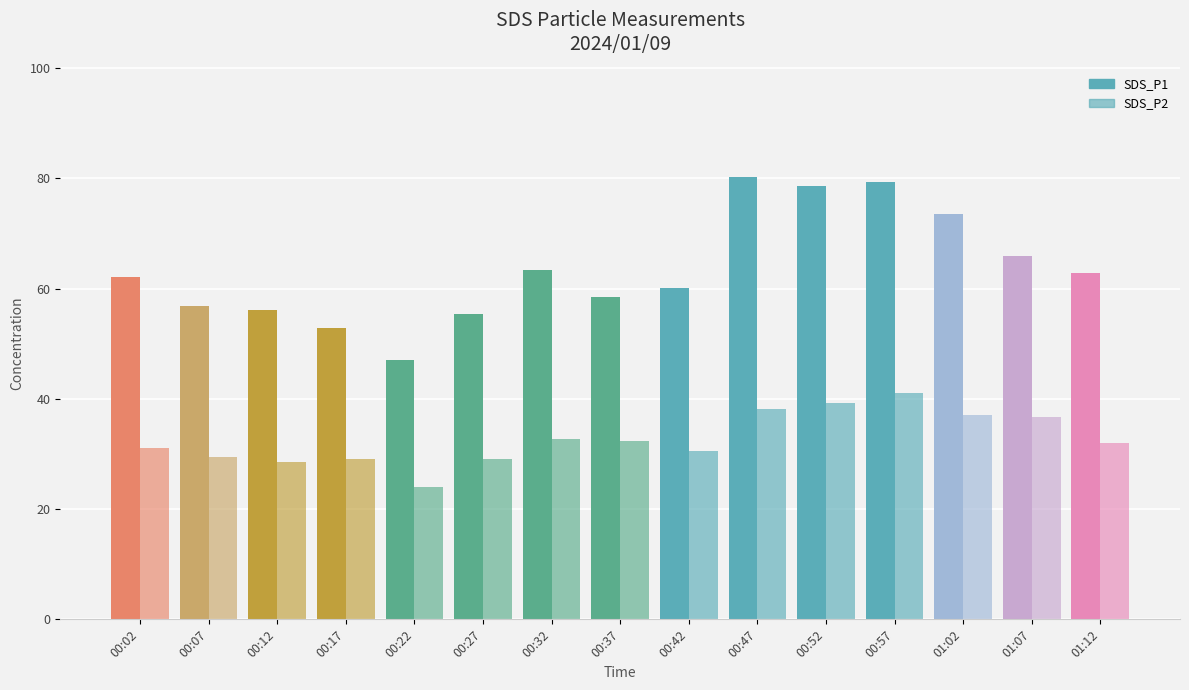

Reading left to right, what are all the values shown in this chart?

SDS_P1: 00:02=62.0	00:07=56.8	00:12=56.0	00:17=52.9	00:22=47.0	00:27=55.4	00:32=63.4	00:37=58.5	00:42=60.0	00:47=80.2	00:52=78.6	00:57=79.4	01:02=73.5	01:07=65.9	01:12=62.8
SDS_P2: 00:02=31.1	00:07=29.5	00:12=28.6	00:17=29.1	00:22=24.1	00:27=29.1	00:32=32.8	00:37=32.3	00:42=30.5	00:47=38.2	00:52=39.2	00:57=41.0	01:02=37.1	01:07=36.6	01:12=32.0